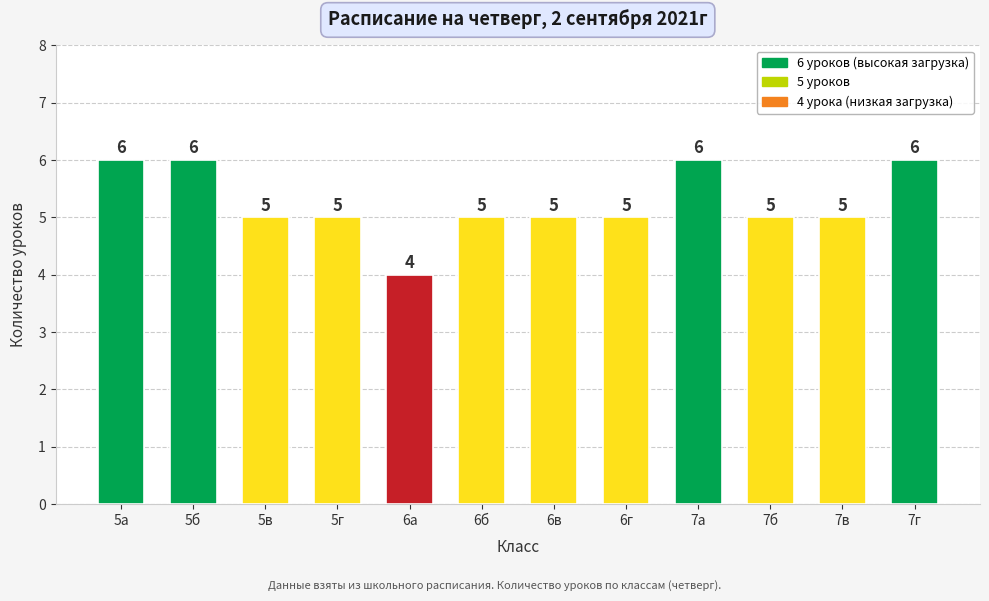

What position from the right is 6б?

7